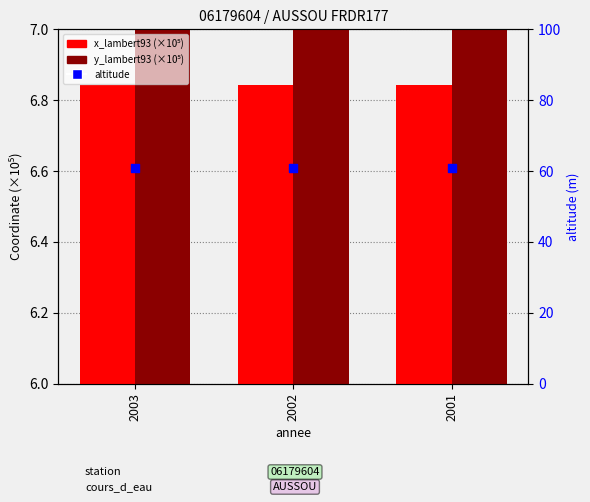

Which series has the largest total across all categories?

y_lambert93 (×10⁵)